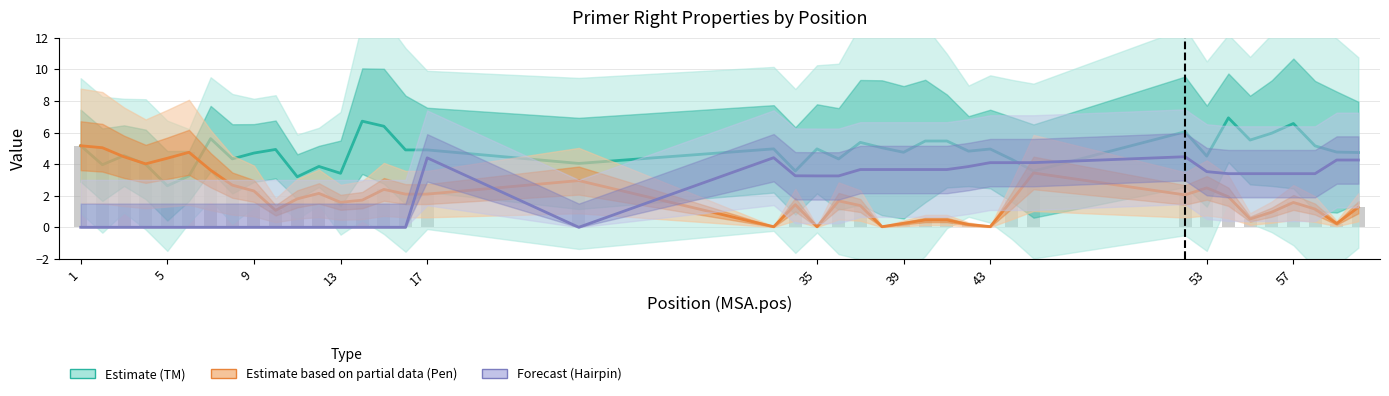

Which category has the lowest value across all series?

1